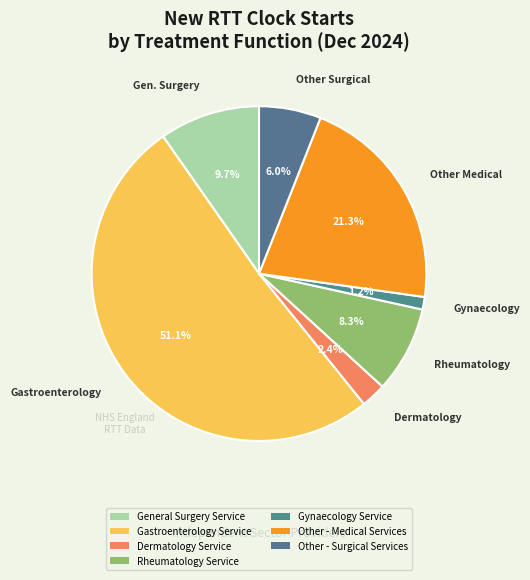

How many segments does this pie chart have?

7